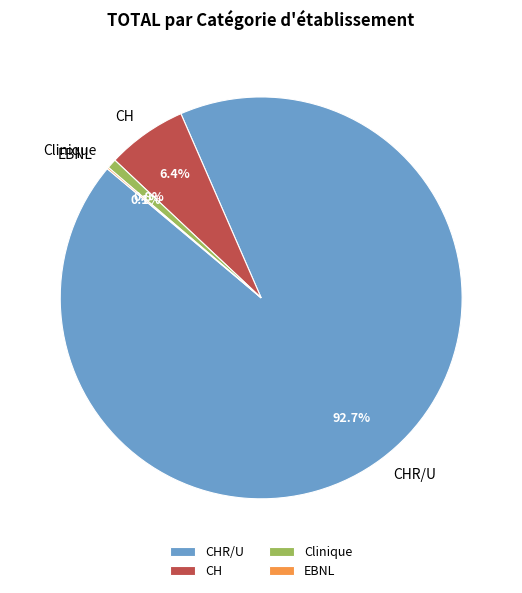

How much of the chart is everything except Clinique?

99.2%